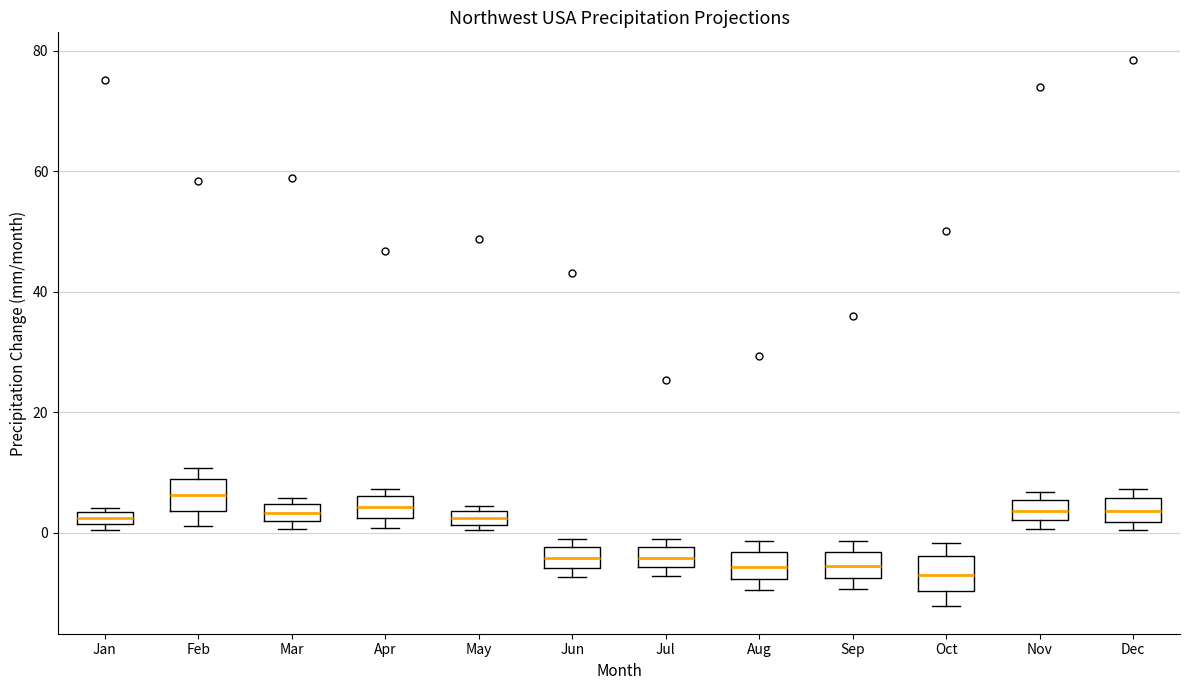

Where is the lower edge of the box for Jul on the y-axis? The values are not printed on the chart, so give them approximately, as read against the axis.

-6